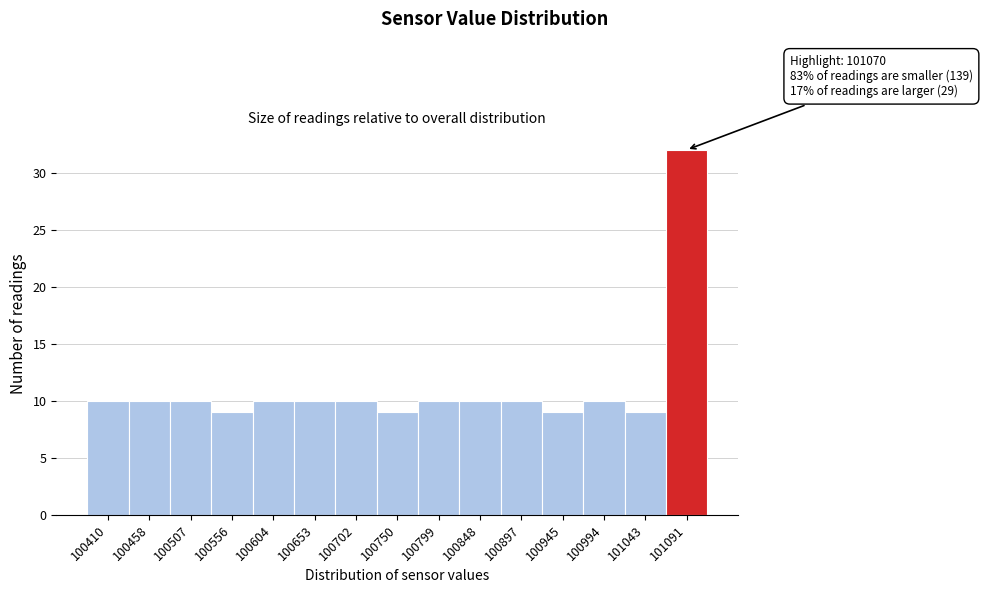

Over which range of the x-axis is the bar tallest?

101065 to 101115